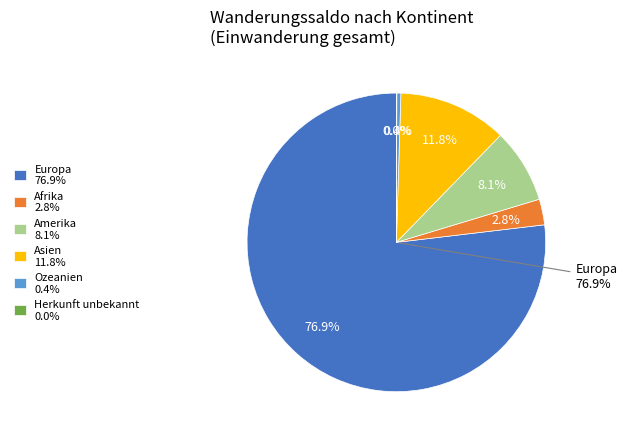

To the nearest percent, what portion does Europa represent?

77%